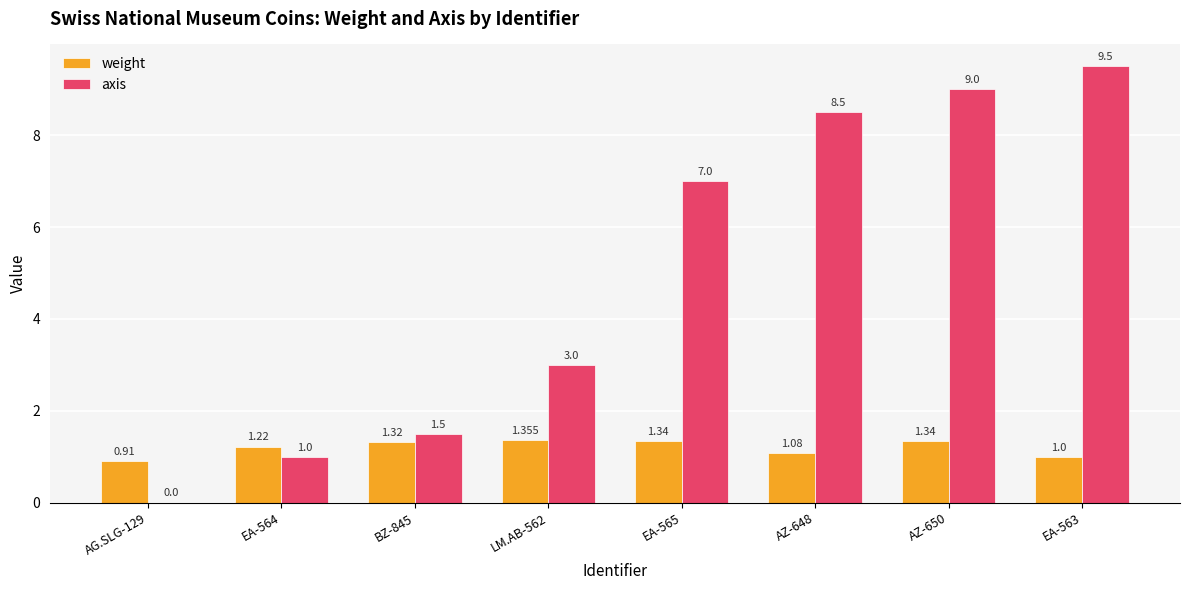

What is the total value across all series at EA-564?

2.2